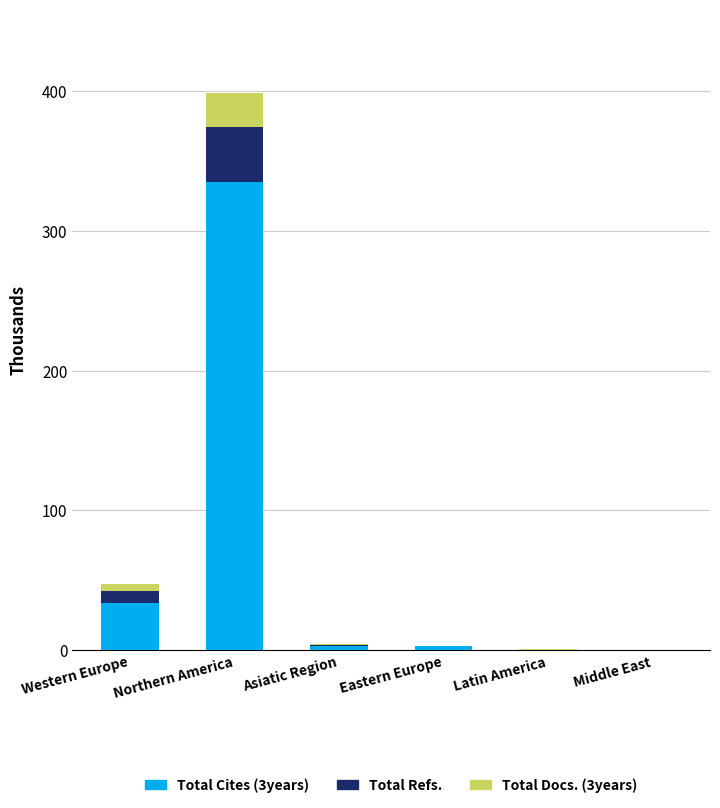

What is the maximum value for Total Cites (3years)?

334.6